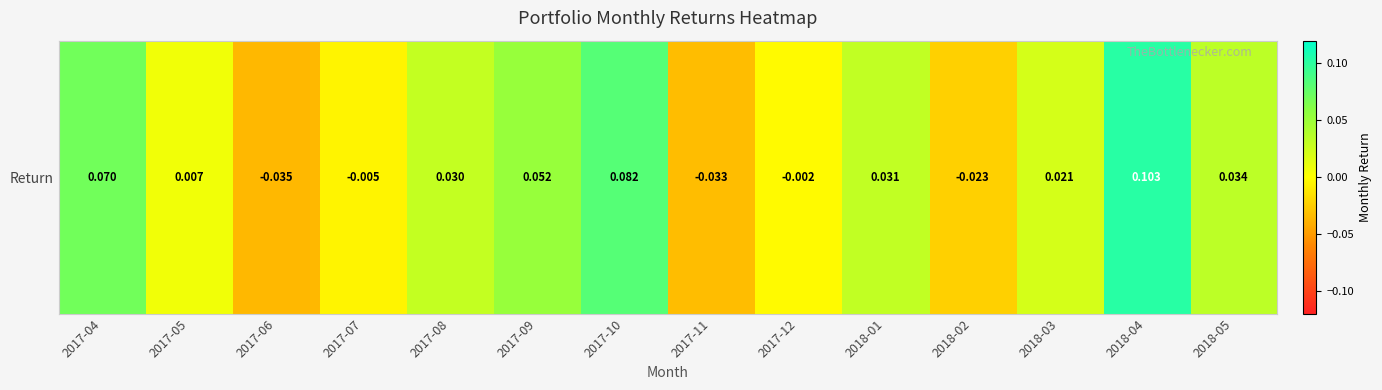

The chart shows a value of 0.0 at 2018-01. True or false?

True